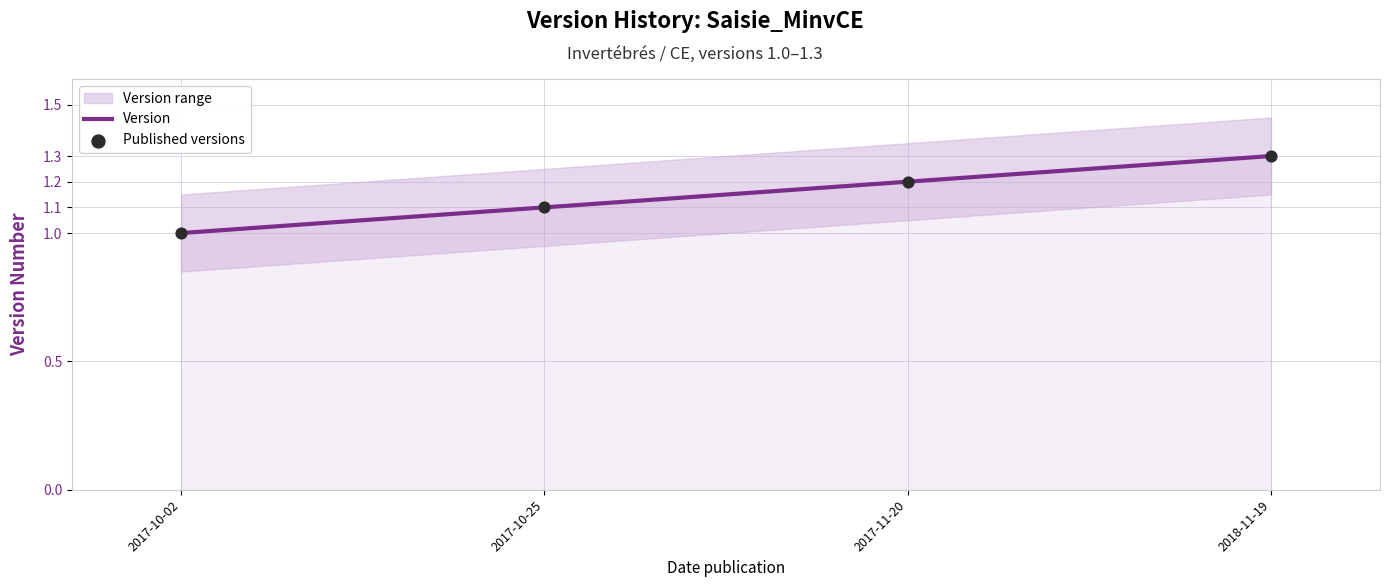

At which category is the sum across all series the highest?

2018-11-19